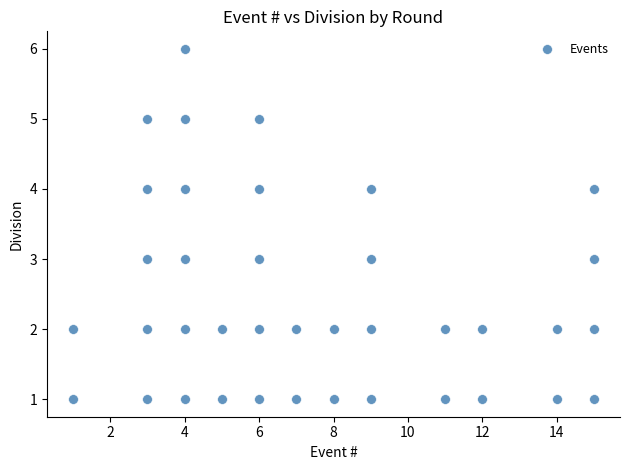

What is the range of X values (max minus min)?

14